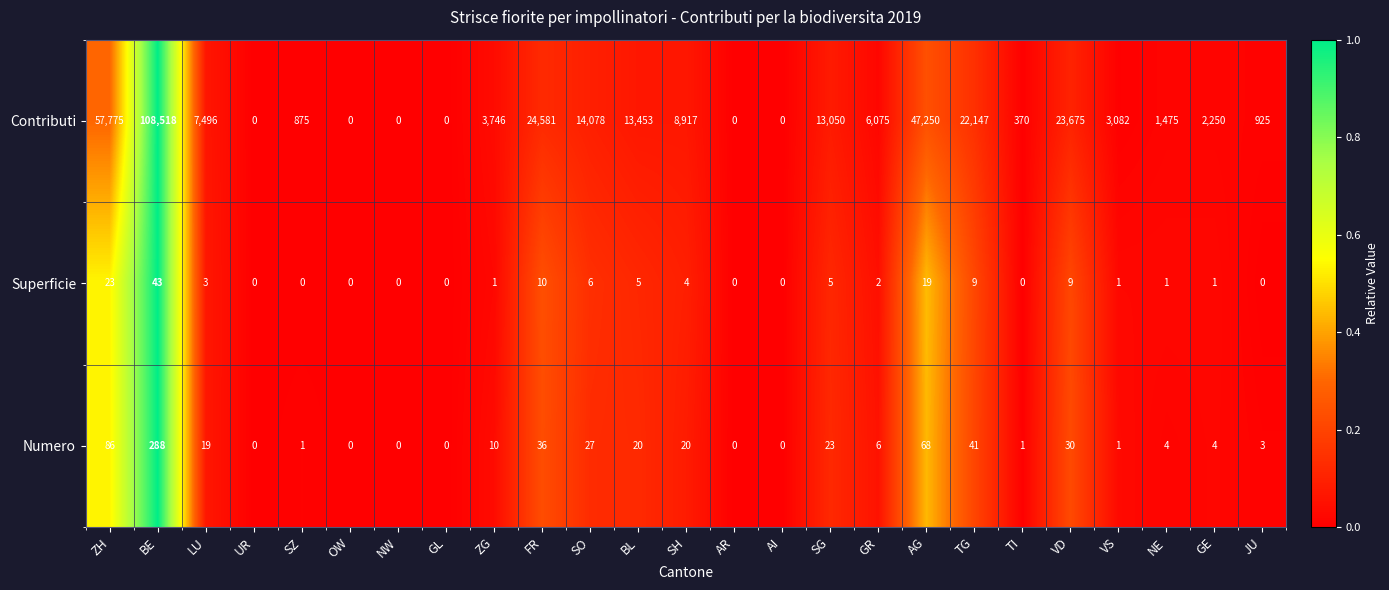

Between FR and SO, which series saw the biggest shift?

Contributi